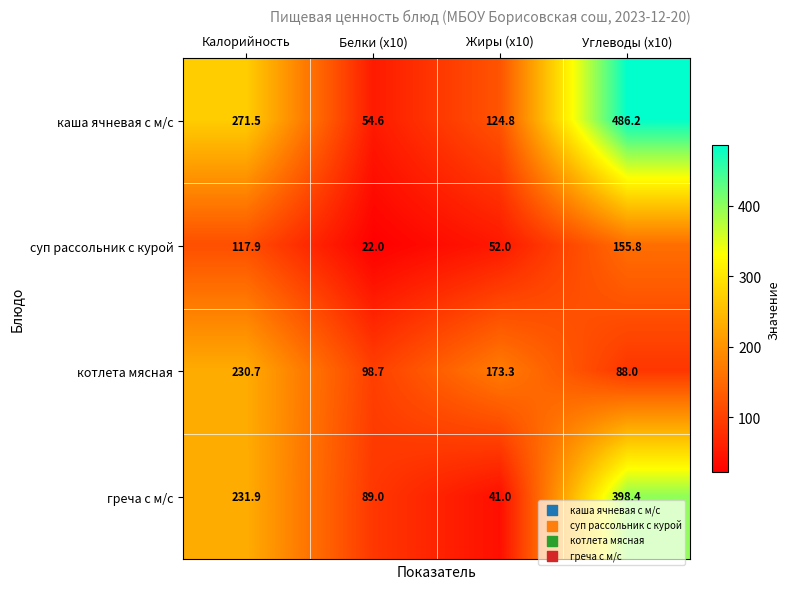

Which series has the largest total across all categories?

каша ячневая с м/с